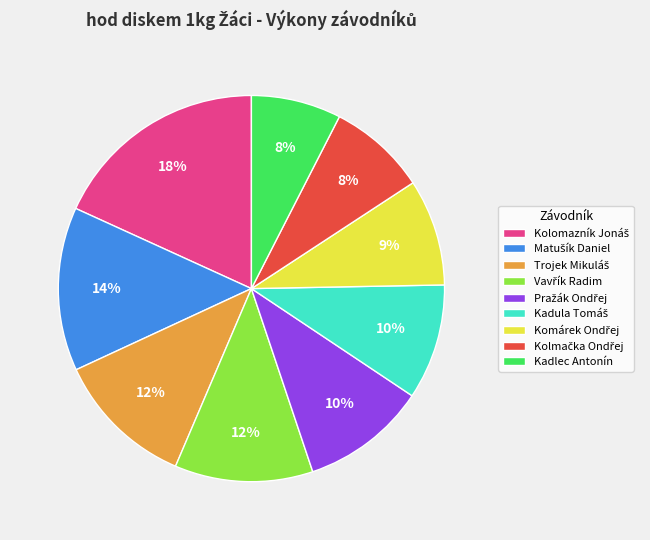

Does any single category account for the majority?

No